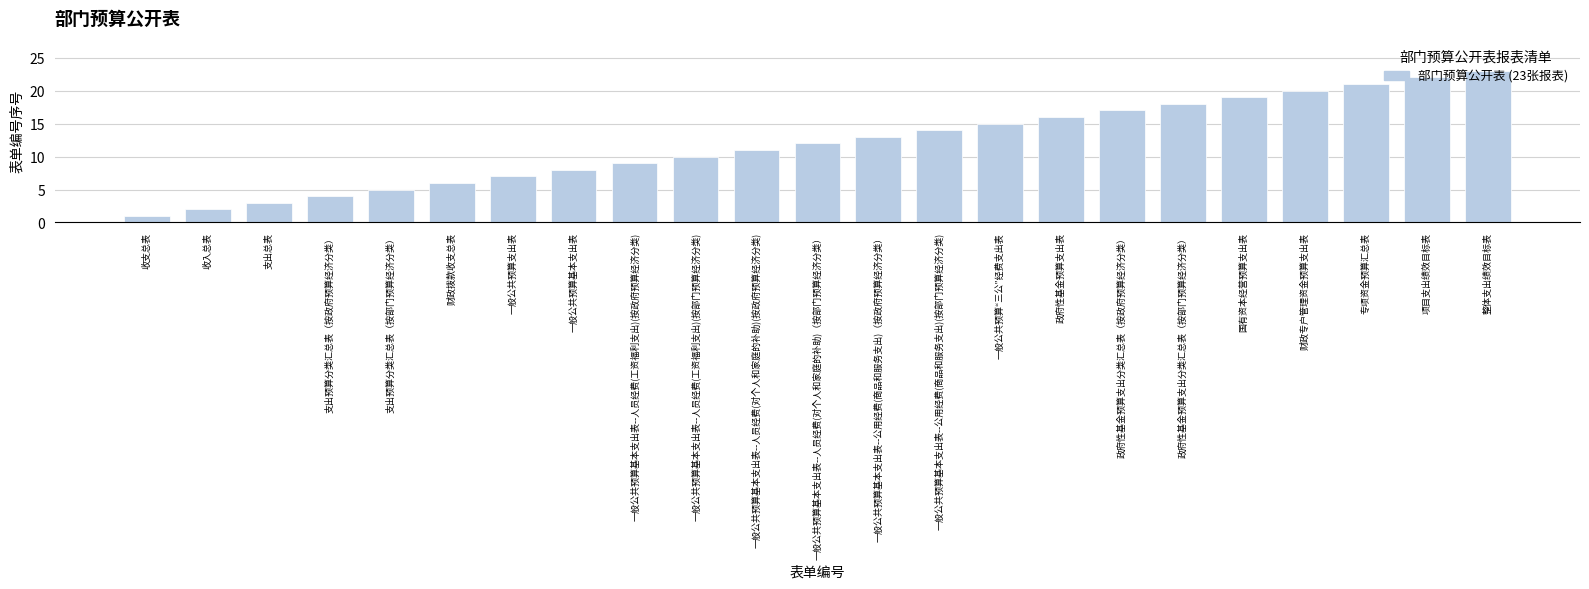

How many values are below 12?

11